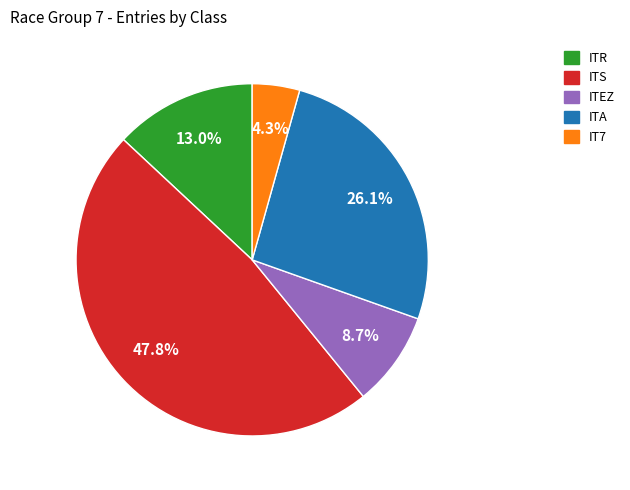

To the nearest percent, what percentage of the pie is ITA?

26%